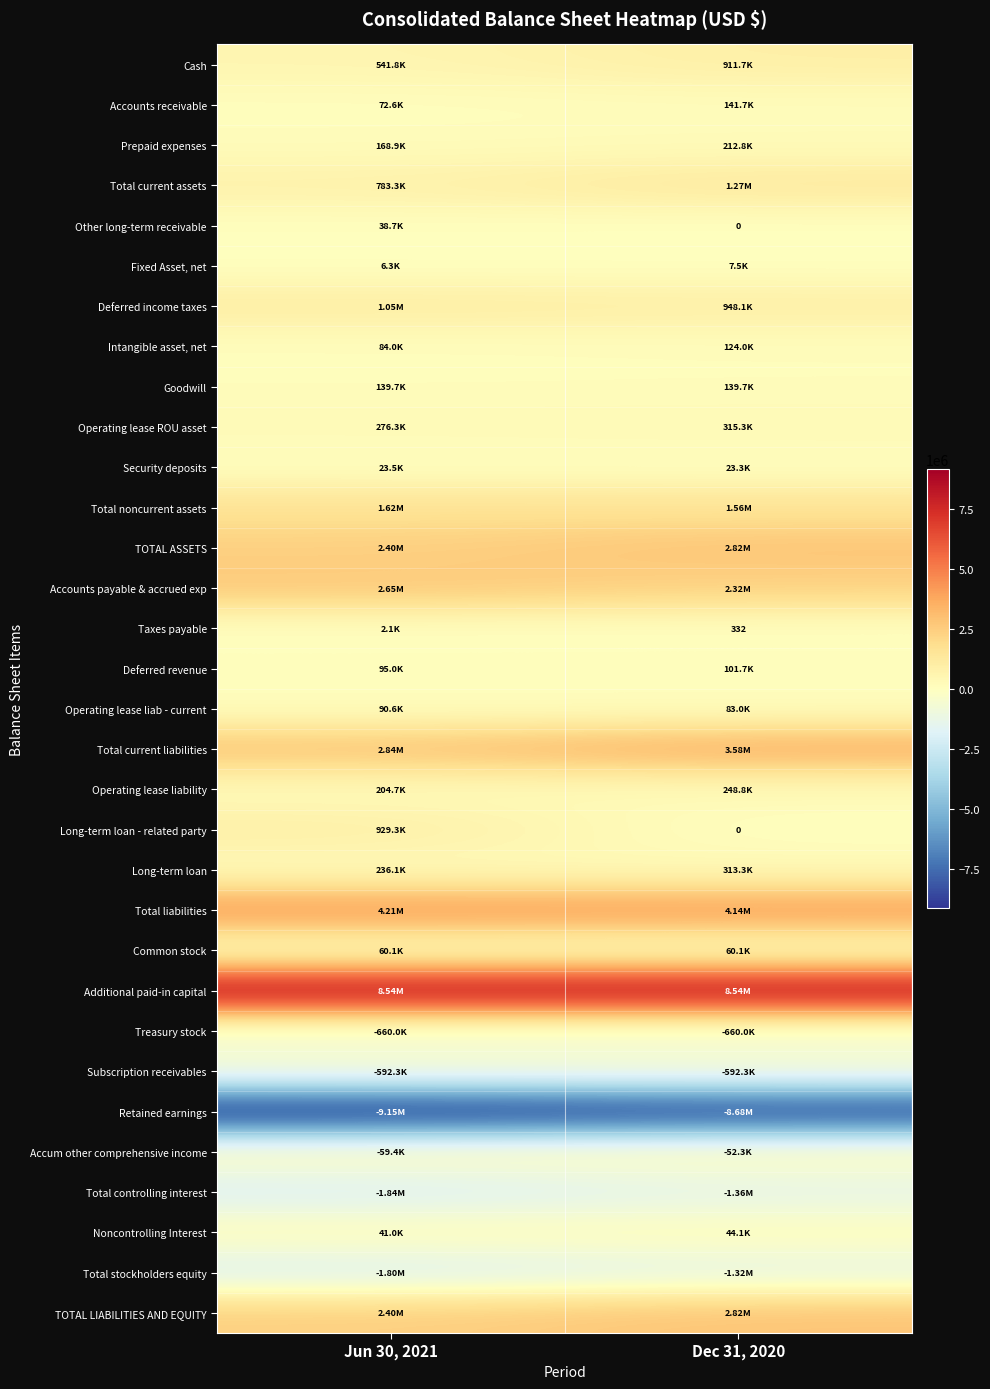

At which label does Total controlling interest reach its minimum?

Jun 30, 2021